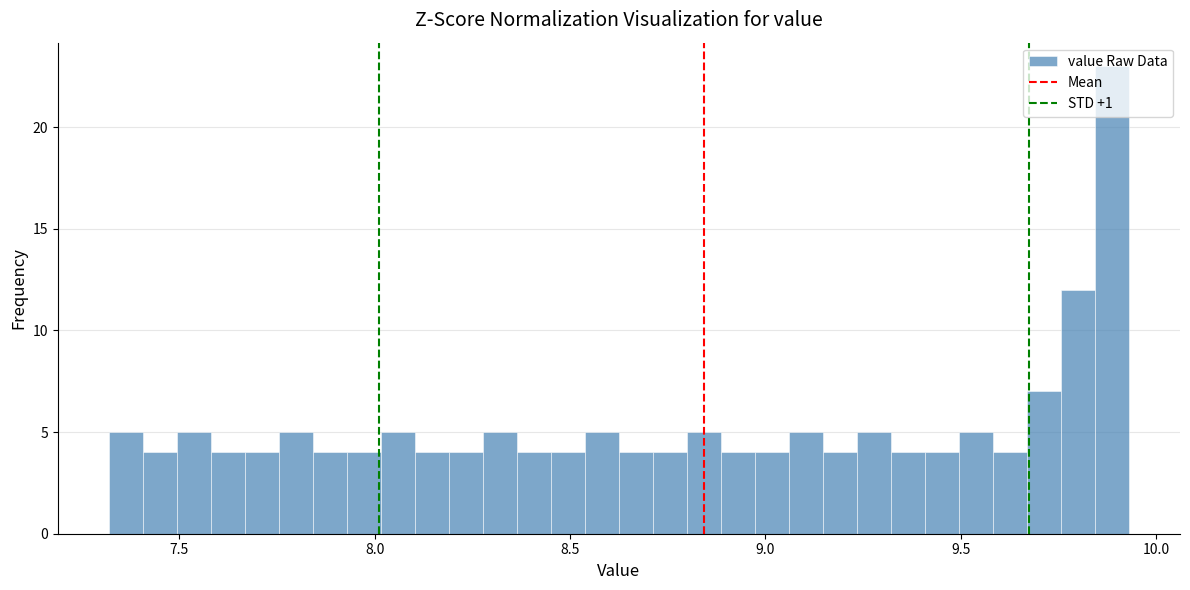

Read against the x-axis, roughly where is the centre of the tallest bar?

9.90